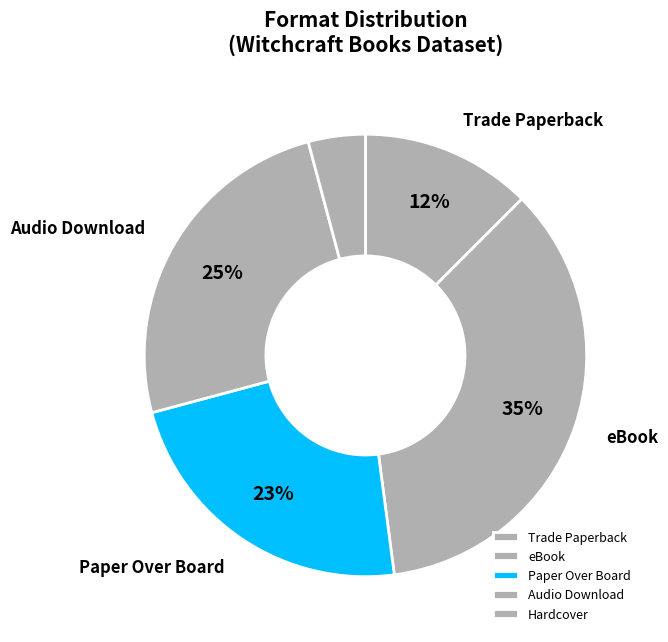

Count the number of slices in the pie.

5